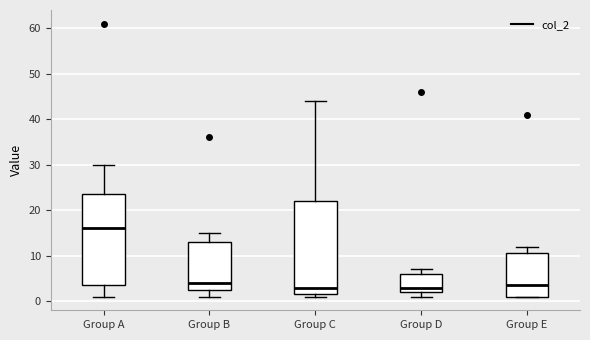

Where does the upper whisker of the box for Group B end on the y-axis? The values are not printed on the chart, so give them approximately, as read against the axis.

15